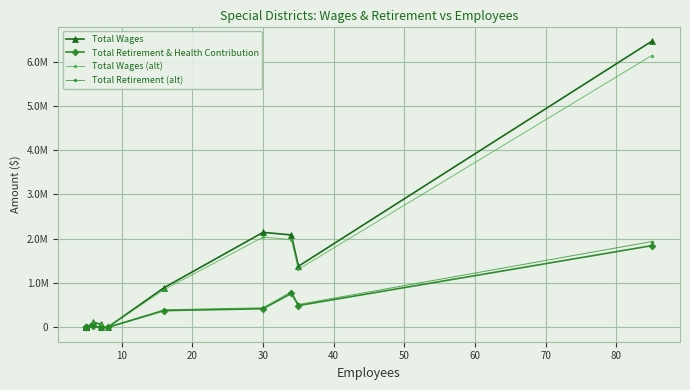

True or false: Total Retirement (alt) and Total Wages cross at least once.

False